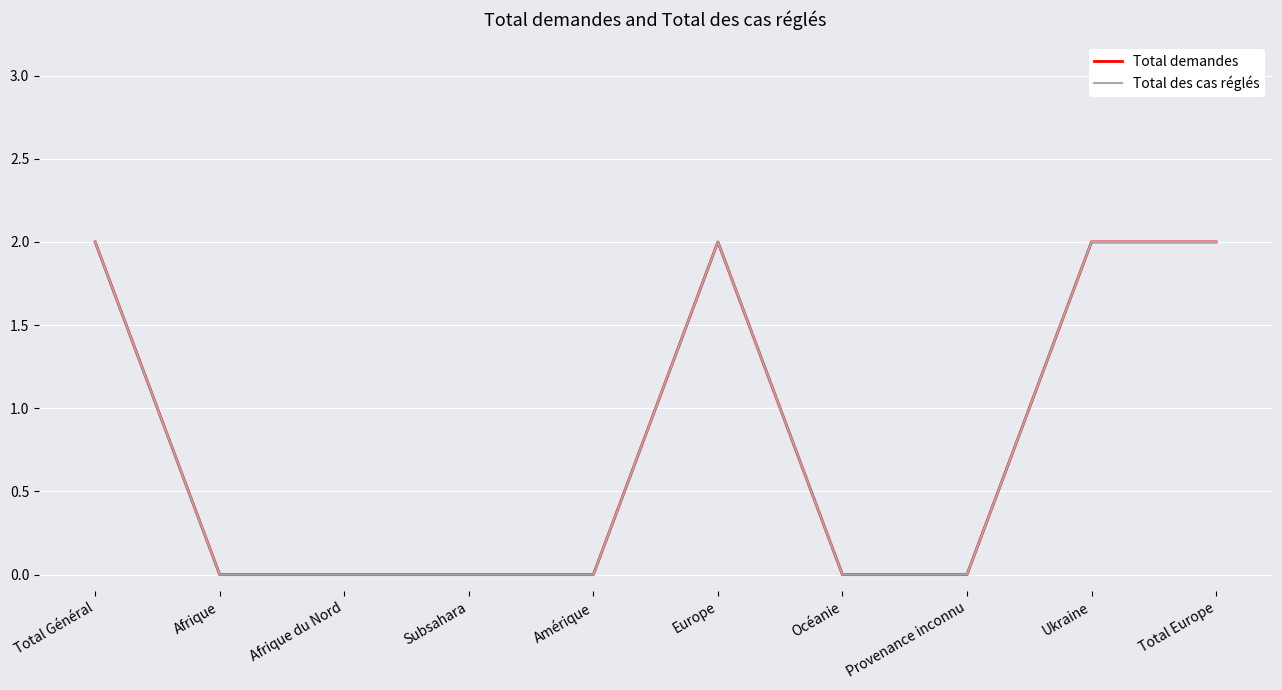

Reading right to left, transcribe all the data shown in this chart.

Total demandes: 2	2	0	0	2	0	0	0	0	2
Total des cas réglés: 2	2	0	0	2	0	0	0	0	2